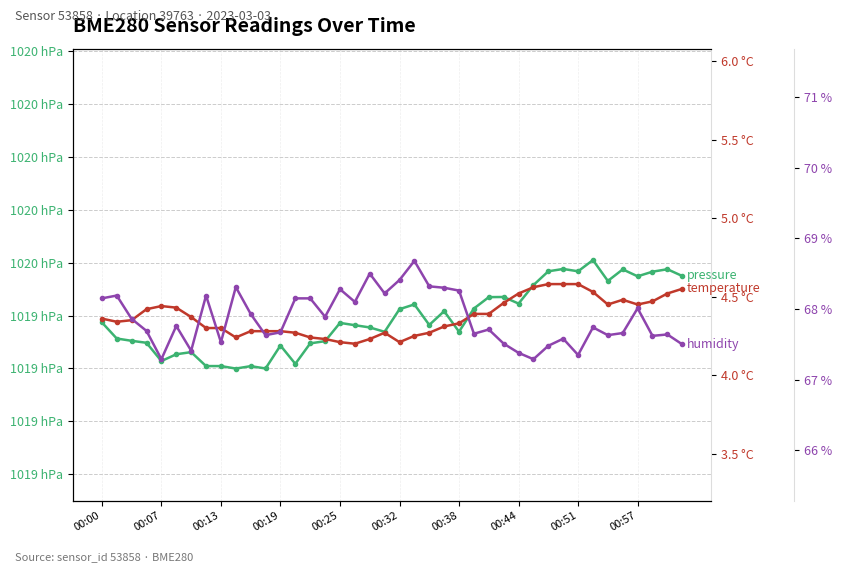

What is the maximum value for humidity?

68.7